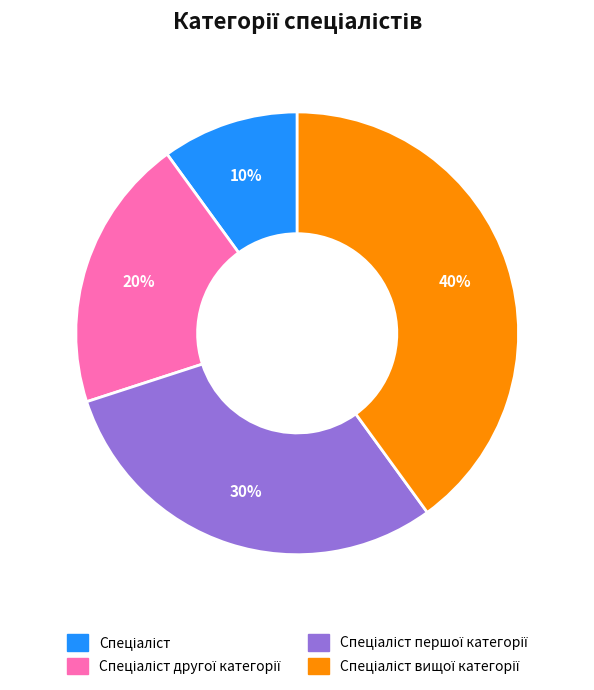

Does any single category account for the majority?

No